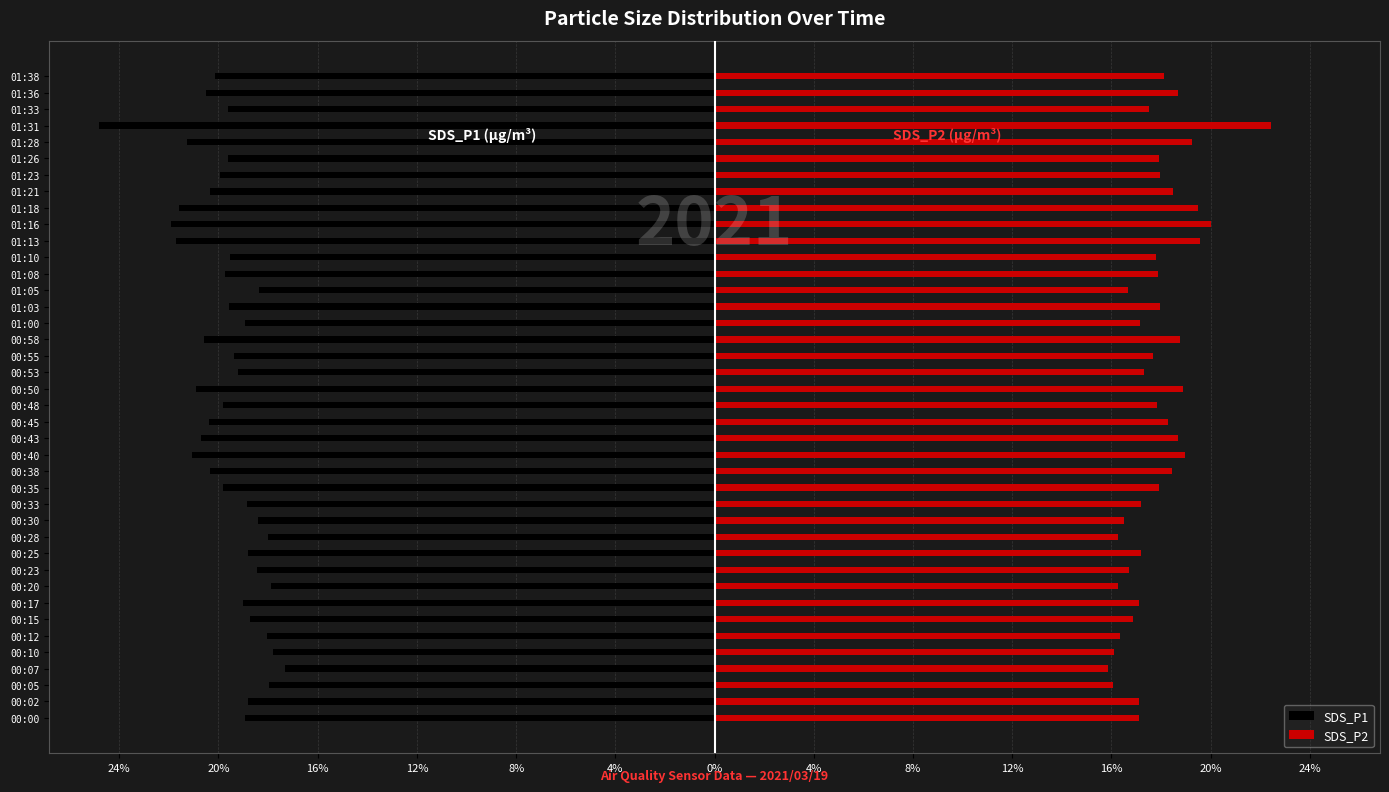

At 00:33, list the series in order from largest to smallest.

SDS_P2, SDS_P1